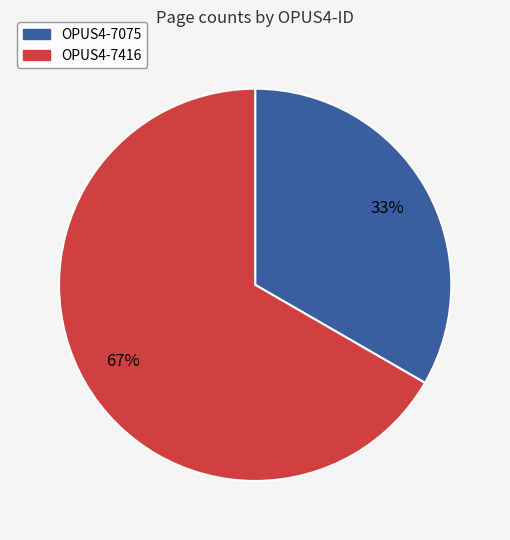

What percentage is the OPUS4-7416 slice, to the nearest percent?

67%